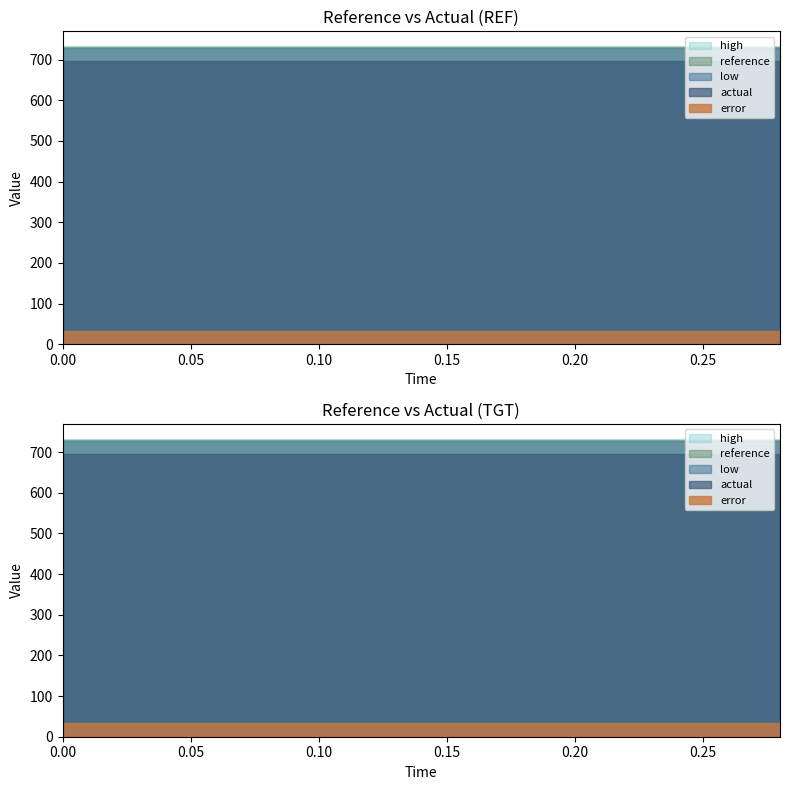

Reading left to right, list all the values displayed in this chart.

reference: 730.9	730.9	730.9	730.9	730.9	730.9	730.9	730.9	730.9	730.9	730.9	730.9	730.9	730.9	730.9
actual: 696.1	696.1	696.1	696.1	696.1	696.1	696.1	696.1	696.1	696.1	696.1	696.1	696.1	696.1	696.1
high: 733.1	733.1	733.1	733.1	733.1	733.1	733.1	733.1	733.1	733.1	733.1	733.1	733.1	733.1	733.1
low: 728.7	728.7	728.7	728.7	728.7	728.7	728.7	728.7	728.7	728.7	728.7	728.7	728.7	728.7	728.7
error: 32.6	32.6	32.6	32.6	32.6	32.6	32.6	32.6	32.6	32.6	32.6	32.6	32.6	32.6	32.6